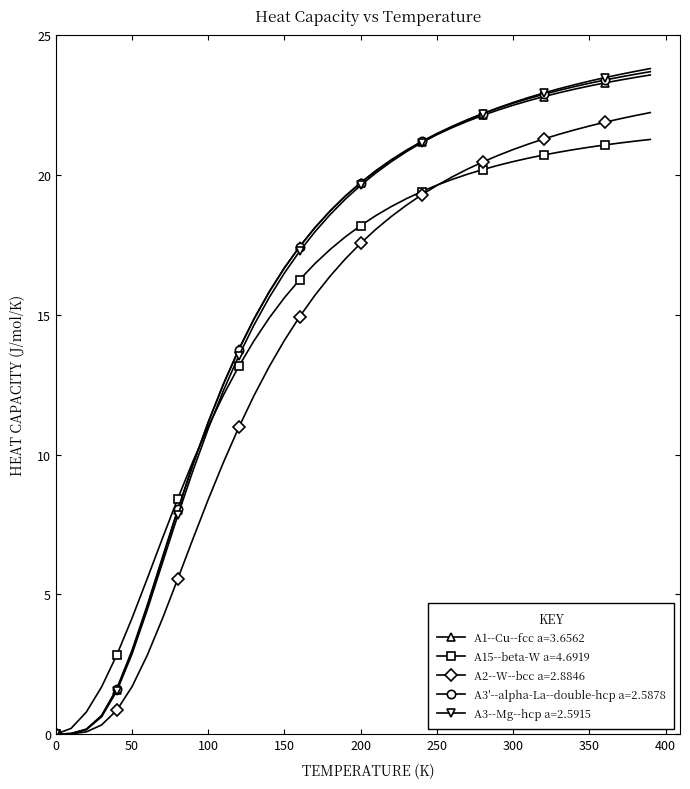

What is the greatest value displayed?

23.8